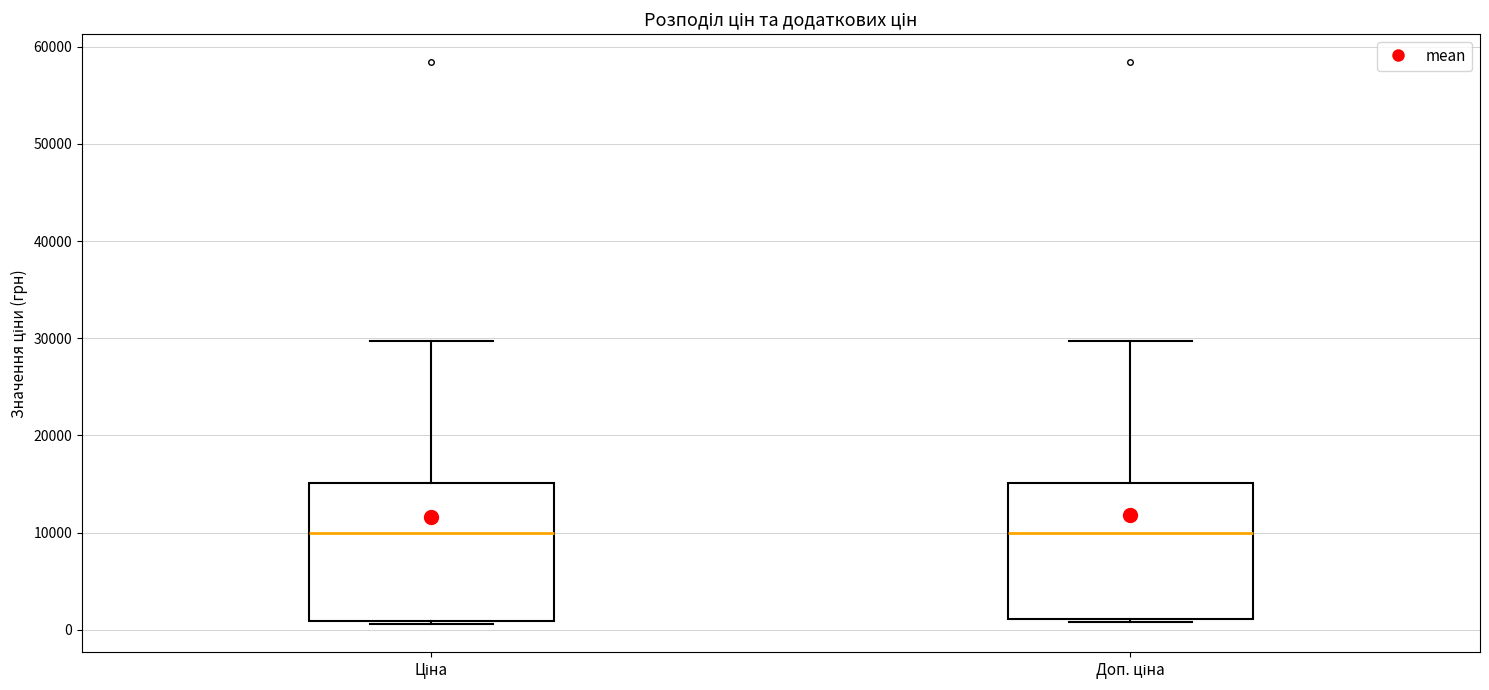

Reading left to right, transcribe this box plot: for each box, give where its median line is, the range the box spans, and where its two whiskers end, as read against the y-axis. The values are not printed on the chart, so give them approximately, as read against the axis.

Ціна: median 10000, box 1000 to 15000, whiskers 1000 to 30000
Доп. ціна: median 10000, box 1000 to 15000, whiskers 1000 (just below the box's lower edge) to 30000